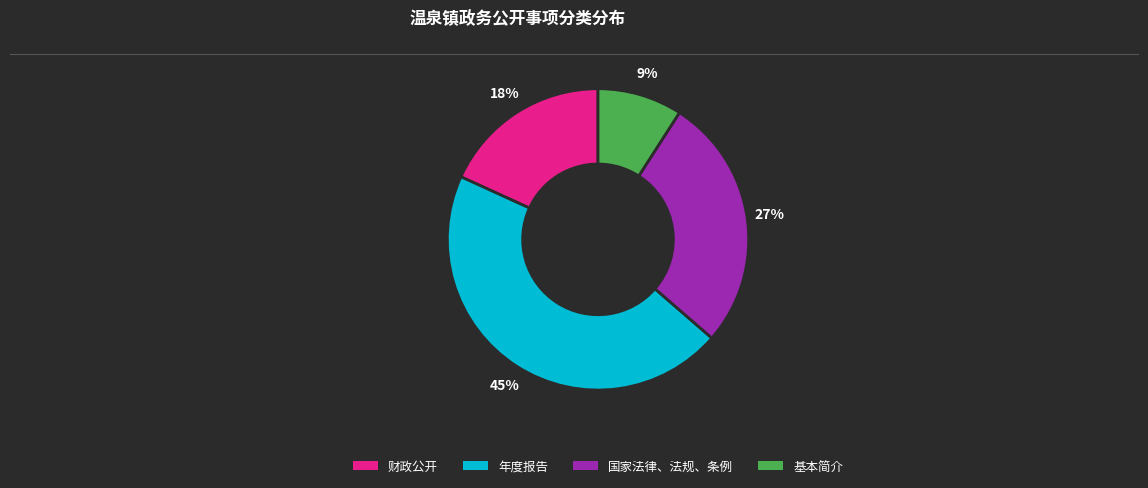

Count the number of slices in the pie.

4